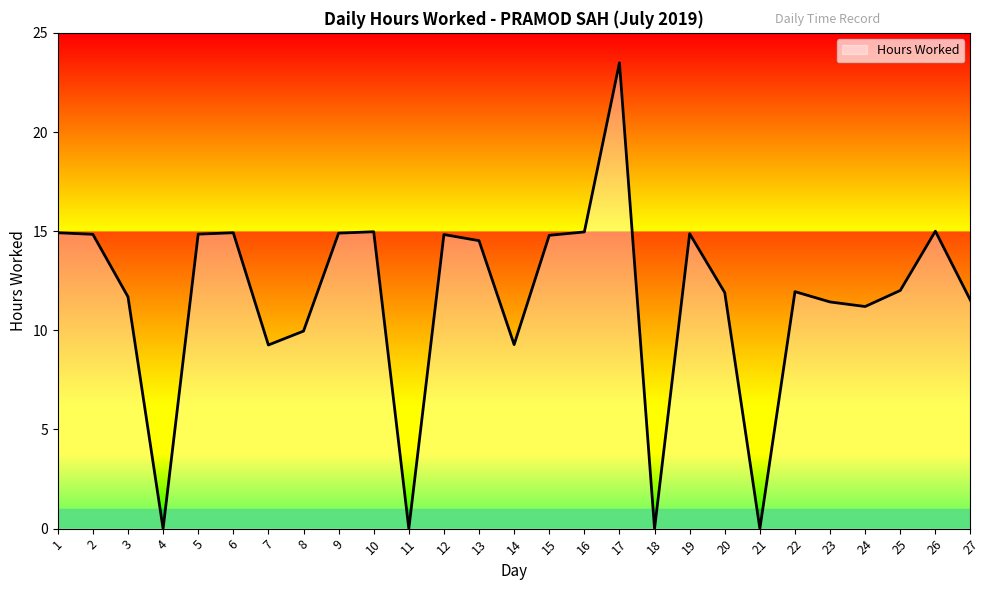

The value at 11 is -11.5. True or false?

False